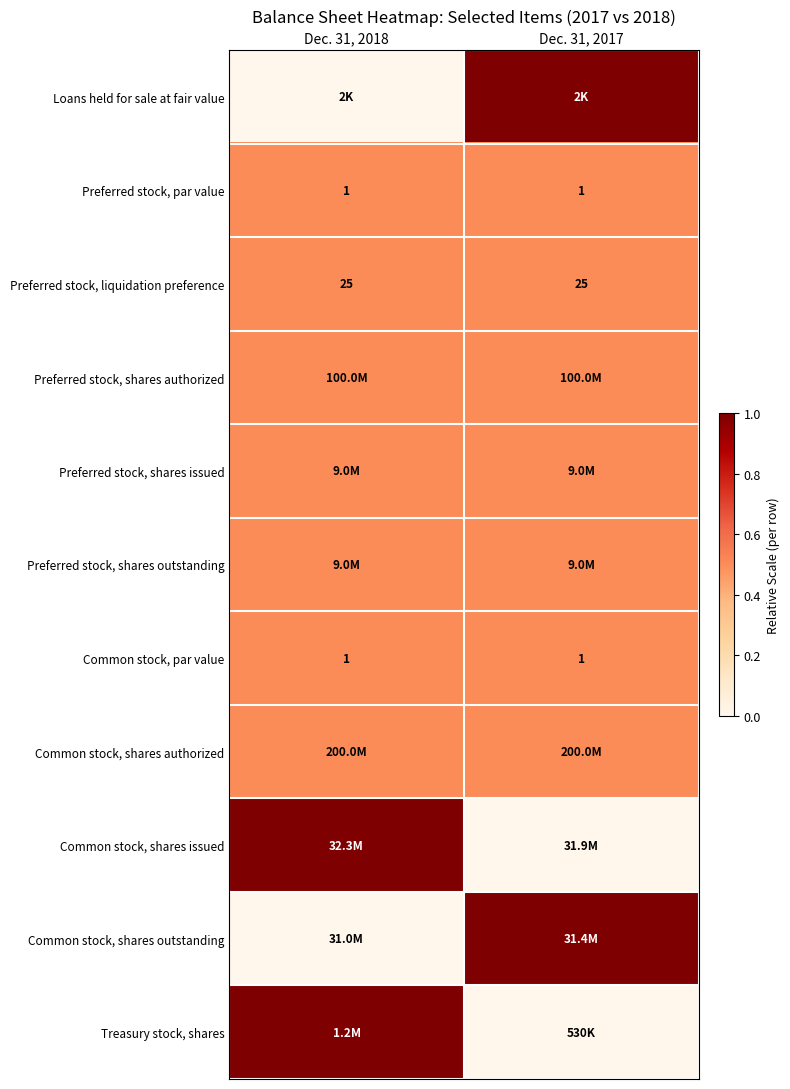

At which category does the chart reach its minimum across all series?

Dec. 31, 2018